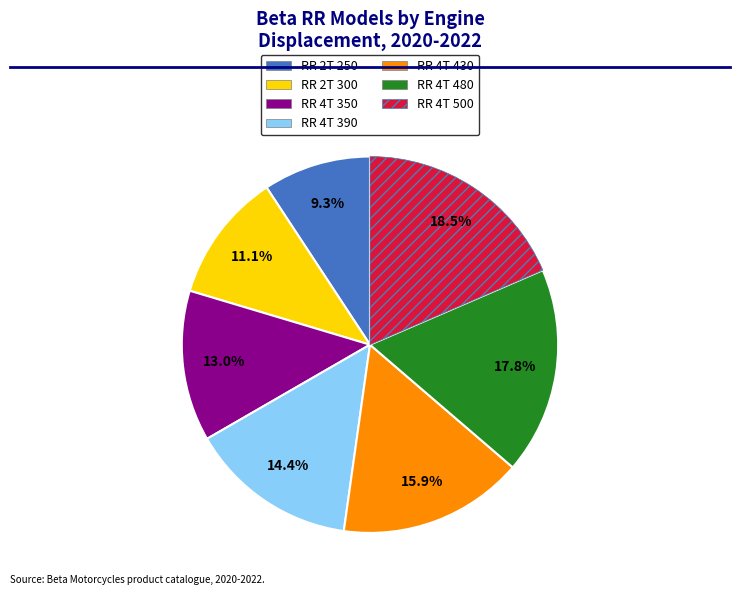

Between RR 4T 430 and RR 4T 350, which is larger?

RR 4T 430